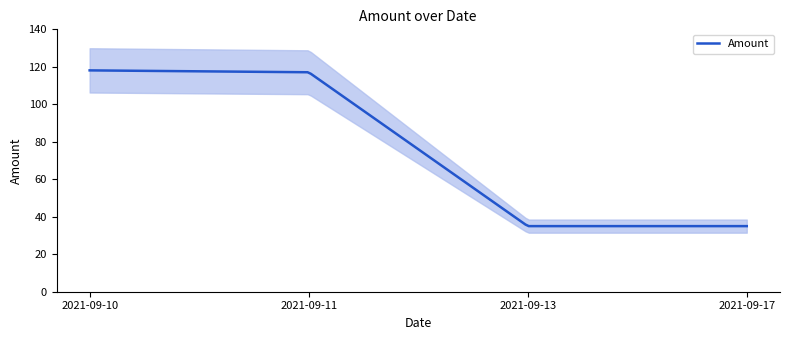

Rank the categories by value from lowest to highest.

2021-09-17, 2021-09-13, 2021-09-11, 2021-09-10